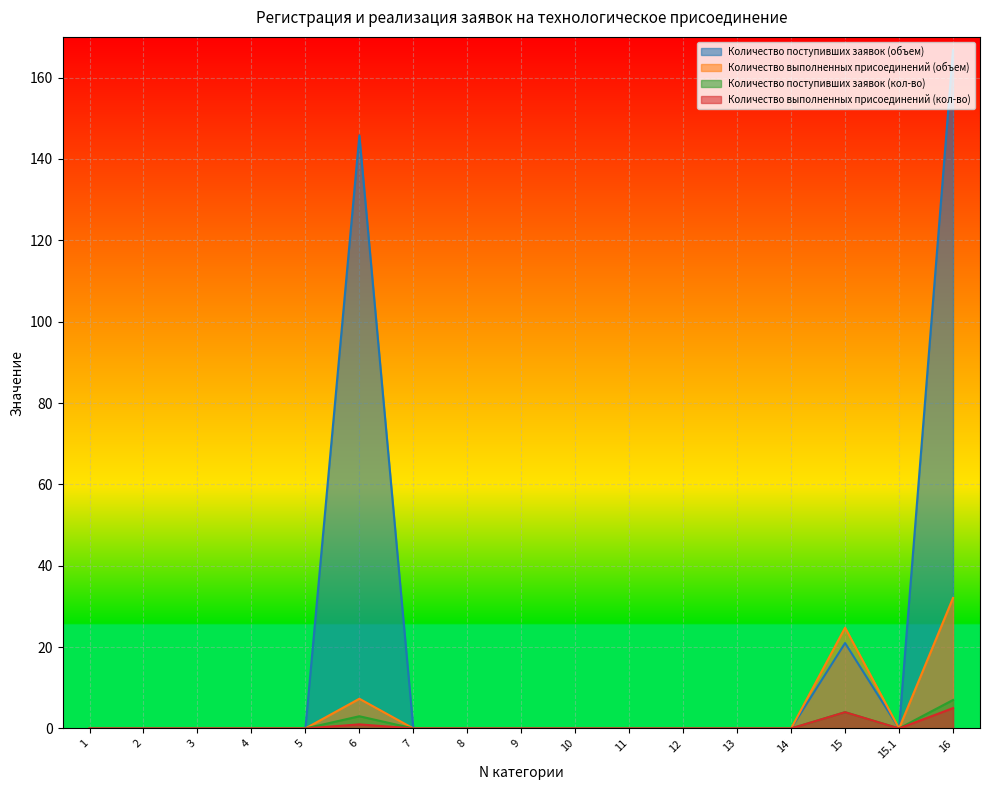

Where is the first local minimum for Количество поступивших заявок (объем)?

15.1